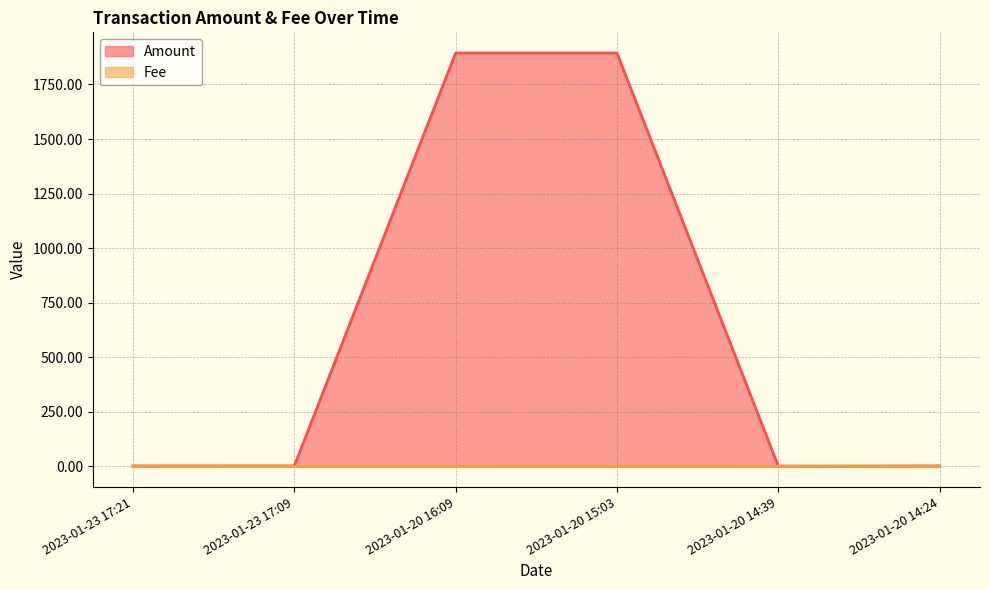

Does the chart have visible grid lines?

Yes